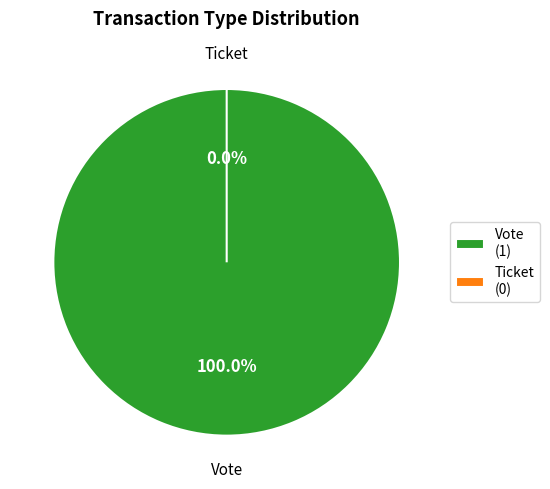

Which category has the smallest portion of the pie?

Ticket